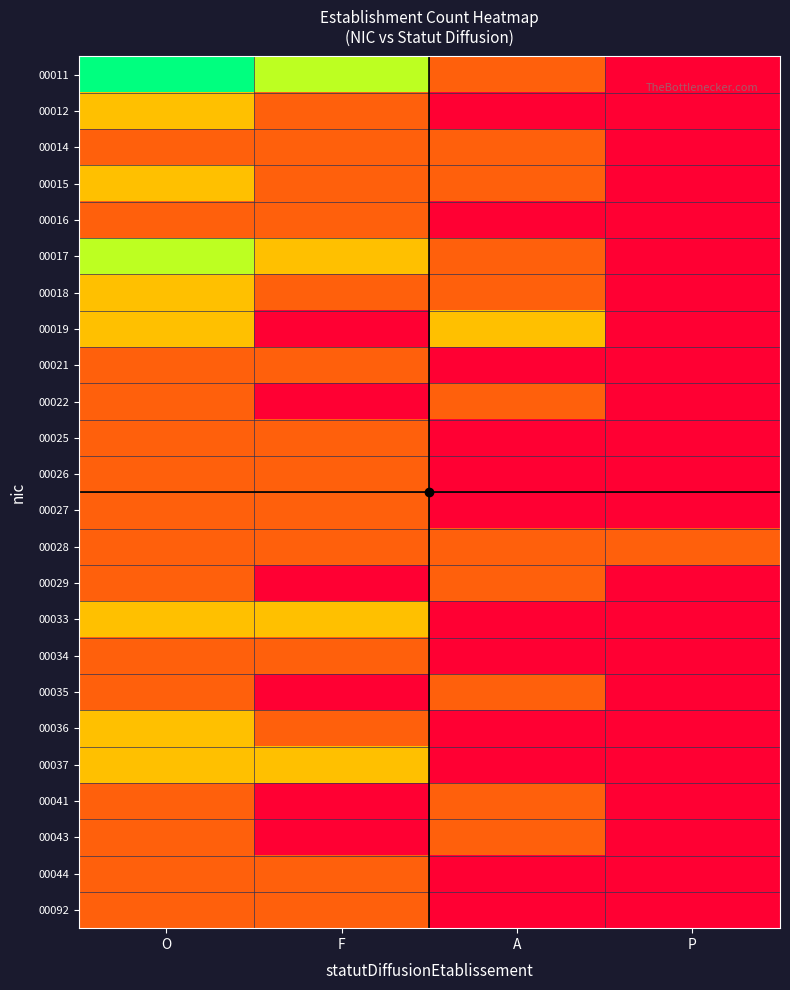

Reading right to left, extract all data points from this chart.

00011: P=0	A=1	F=3	O=4
00012: P=0	A=0	F=1	O=2
00014: P=0	A=1	F=1	O=1
00015: P=0	A=1	F=1	O=2
00016: P=0	A=0	F=1	O=1
00017: P=0	A=1	F=2	O=3
00018: P=0	A=1	F=1	O=2
00019: P=0	A=2	F=0	O=2
00021: P=0	A=0	F=1	O=1
00022: P=0	A=1	F=0	O=1
00025: P=0	A=0	F=1	O=1
00026: P=0	A=0	F=1	O=1
00027: P=0	A=0	F=1	O=1
00028: P=1	A=1	F=1	O=1
00029: P=0	A=1	F=0	O=1
00033: P=0	A=0	F=2	O=2
00034: P=0	A=0	F=1	O=1
00035: P=0	A=1	F=0	O=1
00036: P=0	A=0	F=1	O=2
00037: P=0	A=0	F=2	O=2
00041: P=0	A=1	F=0	O=1
00043: P=0	A=1	F=0	O=1
00044: P=0	A=0	F=1	O=1
00092: P=0	A=0	F=1	O=1